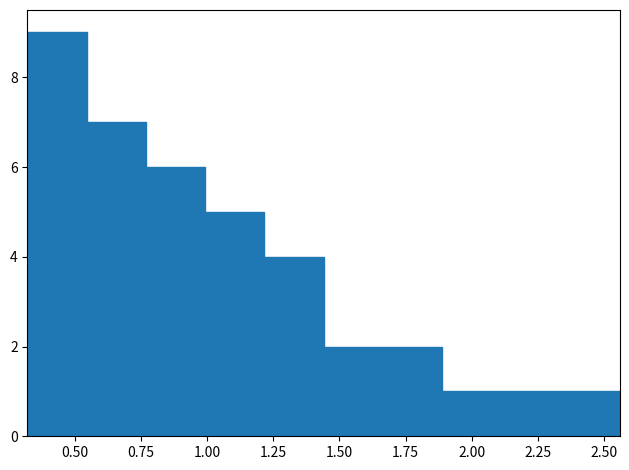

What is the height of the bar covering 0.30 to 0.55 on the x-axis? Neither the bar edges nor the heights are printed on the chart, so give them approximately, as read against the axes.

9